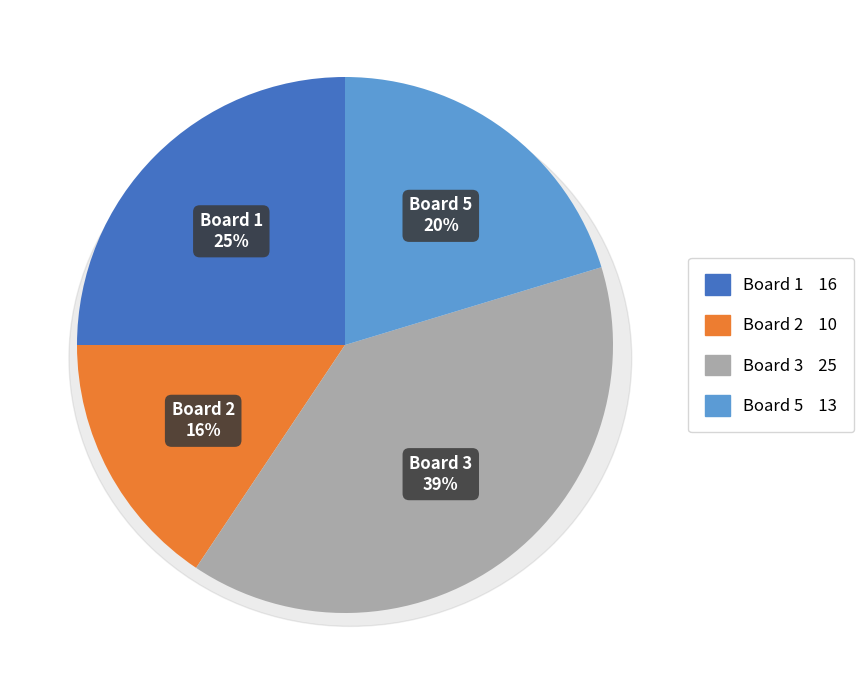

Combined, what portion of the pie is Board 2 and Board 3?

54.7%